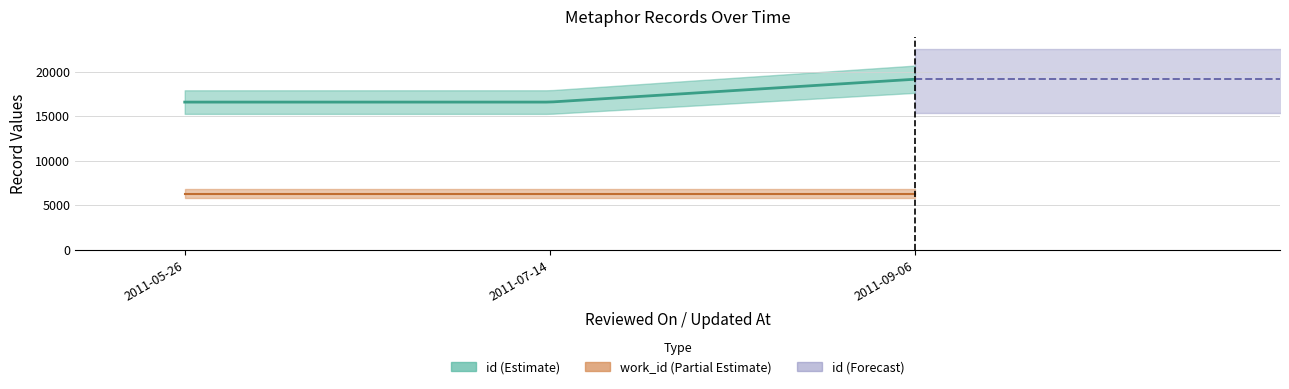

At which label is work_id closest to 6264?

2011-05-26